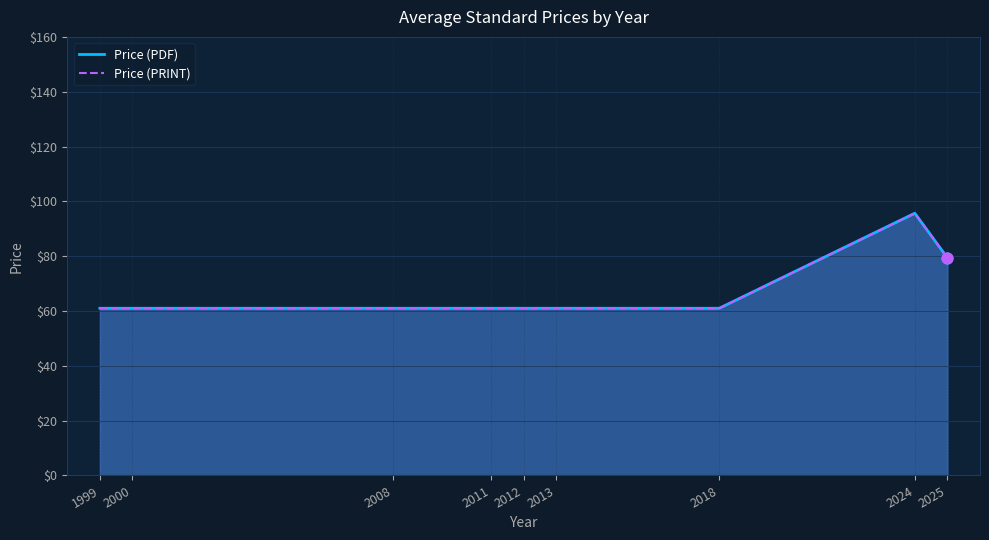

Which series has the largest total across all categories?

Price (PDF)